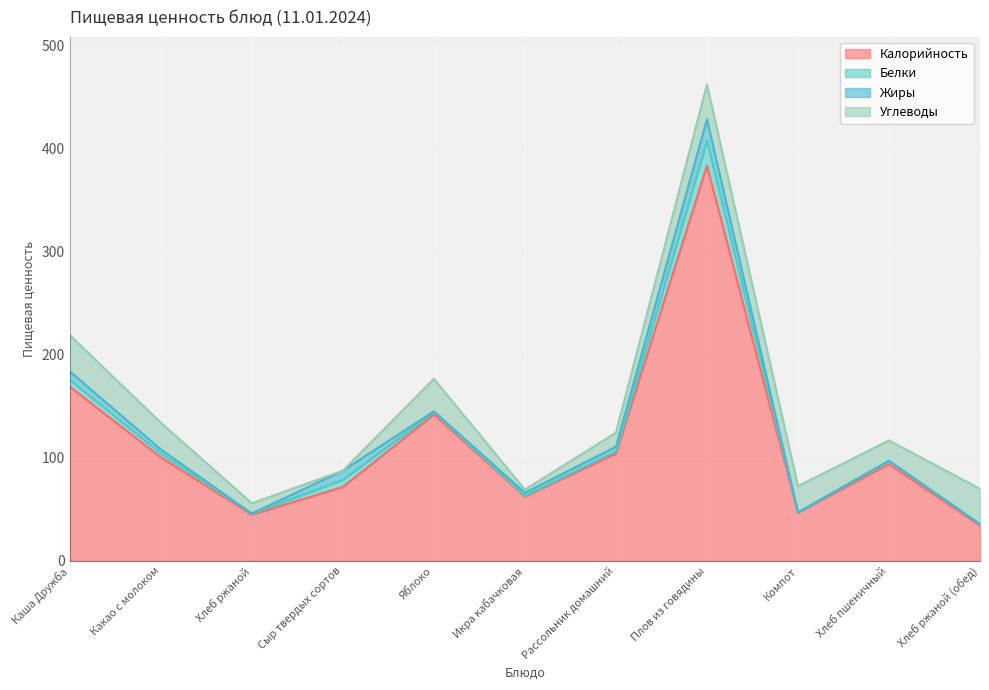

What is the total value across all series at Сыр твердых сортов?

87.5